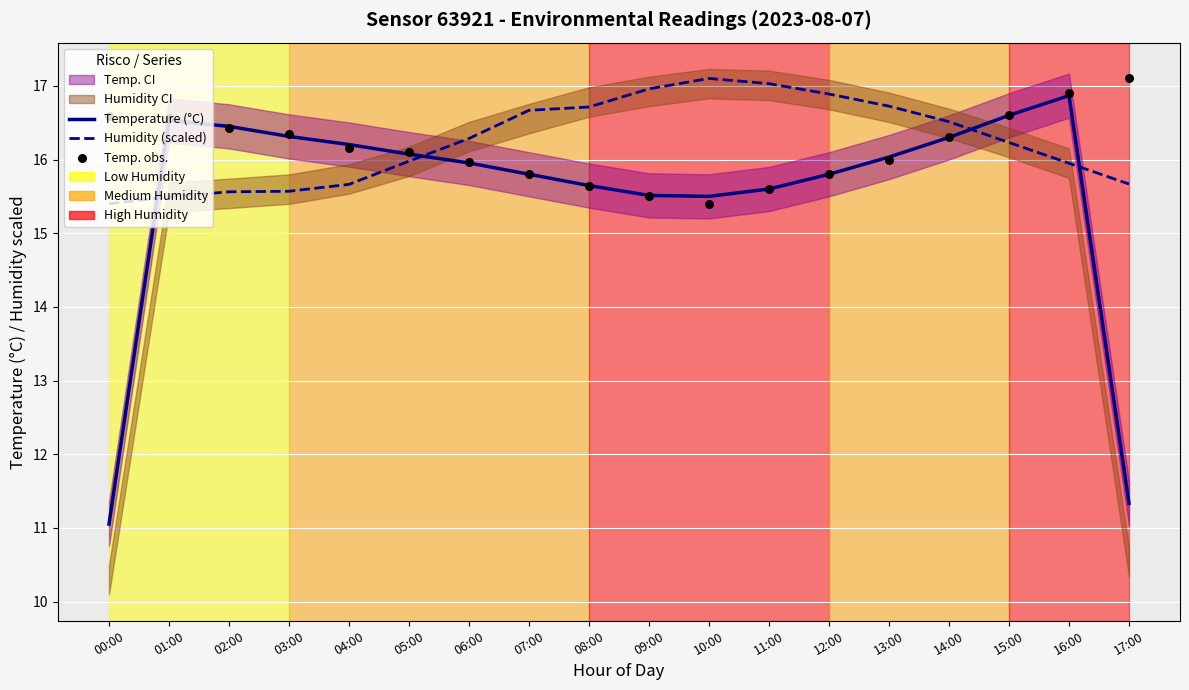

What is the total value across all series at 14:00?

49.1